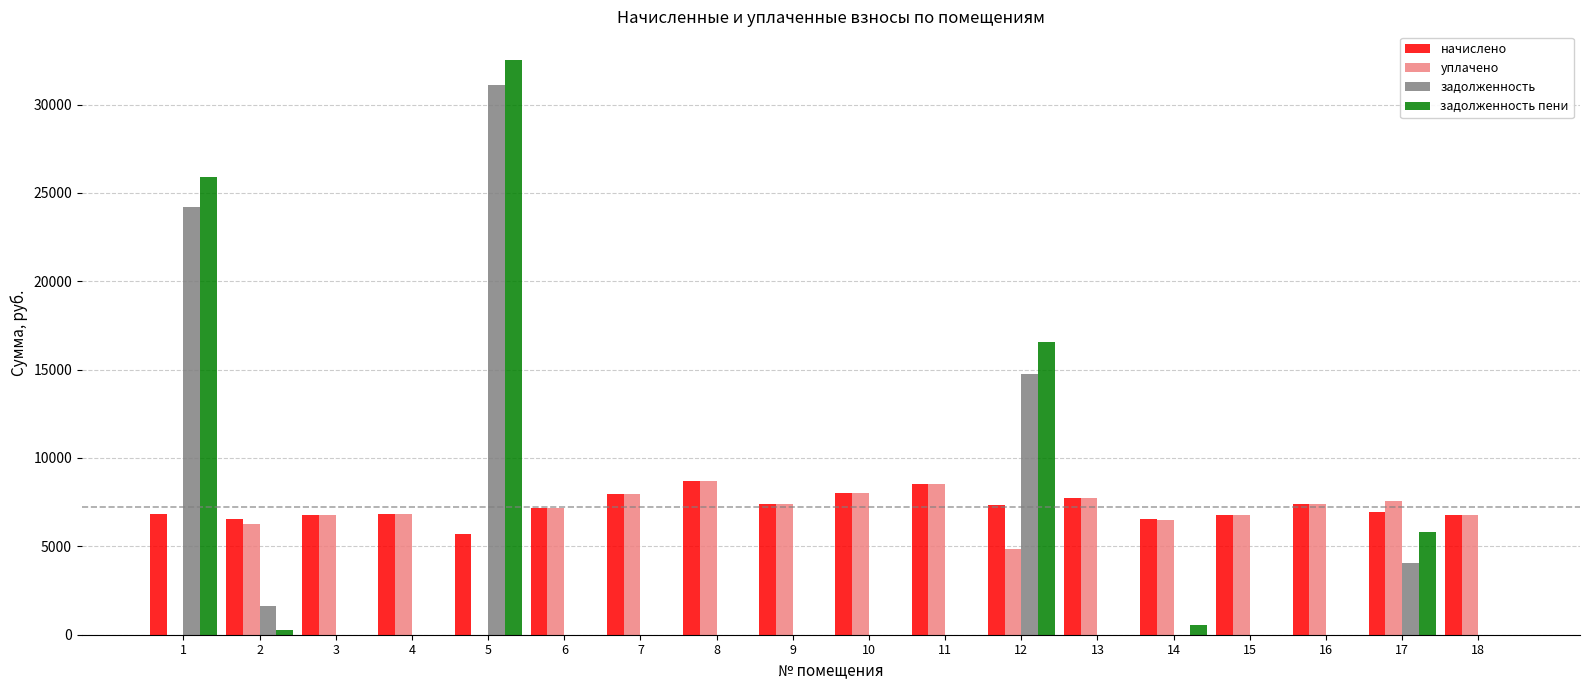

True or false: уплачено has a value of 7741.4 at 13.

True